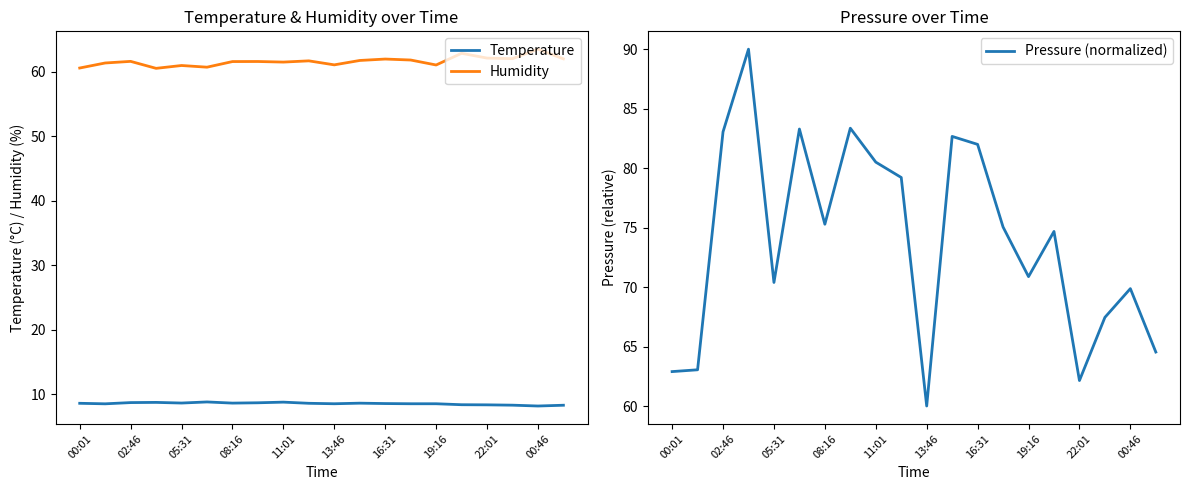

True or false: Humidity and Temperature cross at least once.

False